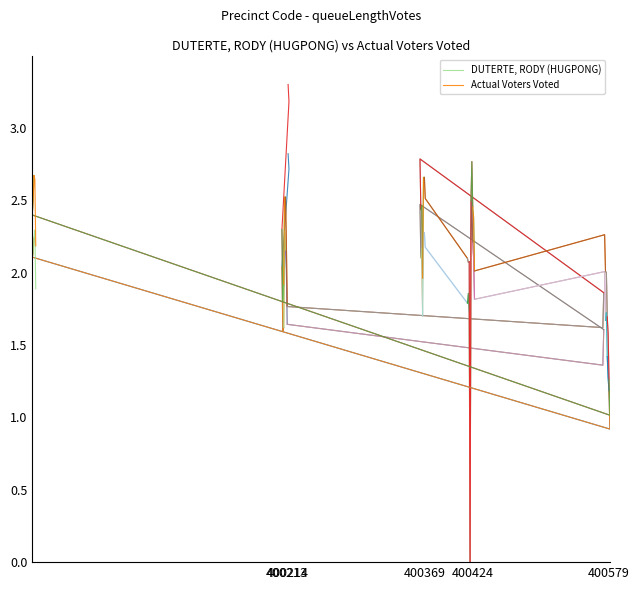

What is the spread (max minus min) of values at 400214?

0.3